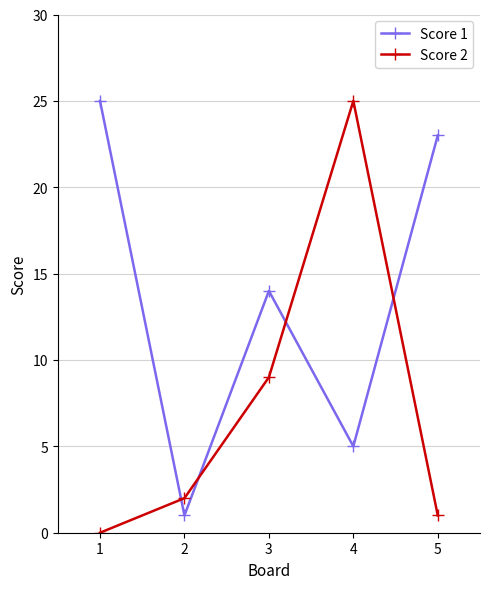

Which series changed the most between 2 and 5?

Score 1